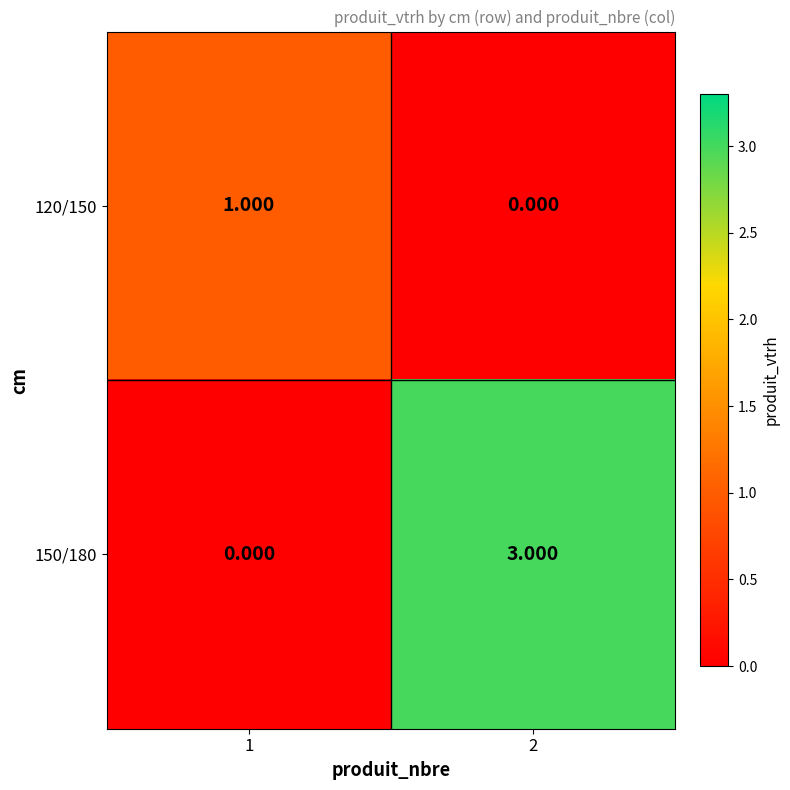

Which series has the largest total across all categories?

150/180